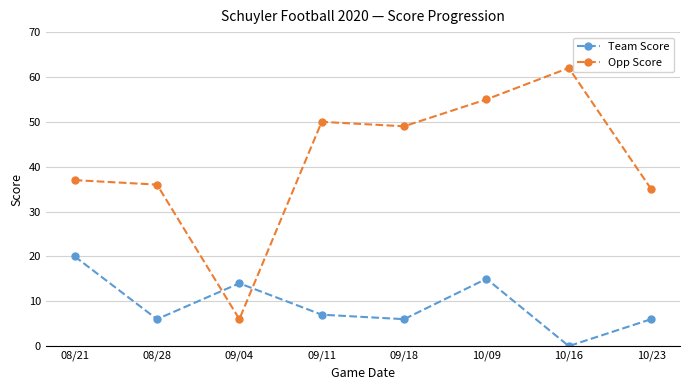

Between 09/11 and 10/09, which series saw the biggest shift?

Team Score